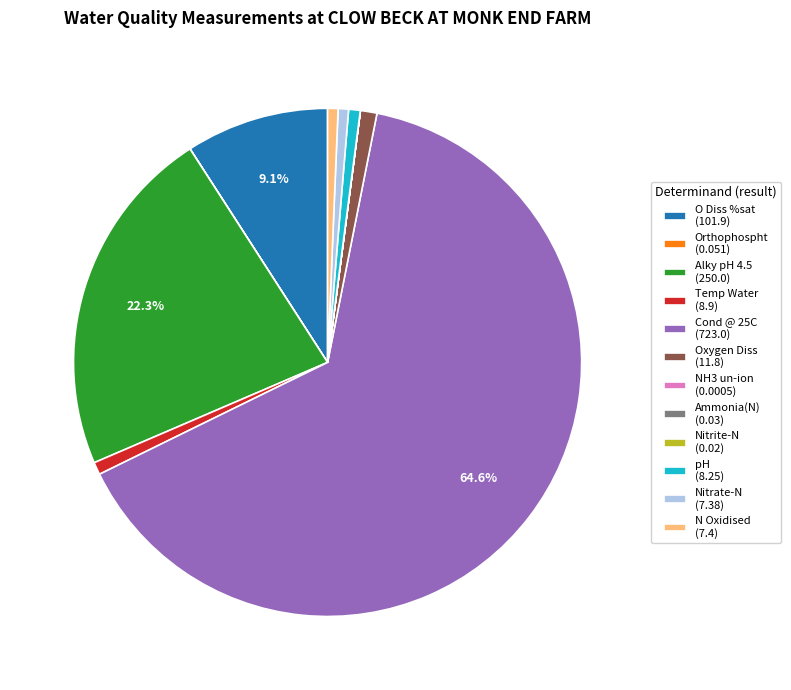

Do N Oxidised and Oxygen Diss together represent more than half of the pie?

No